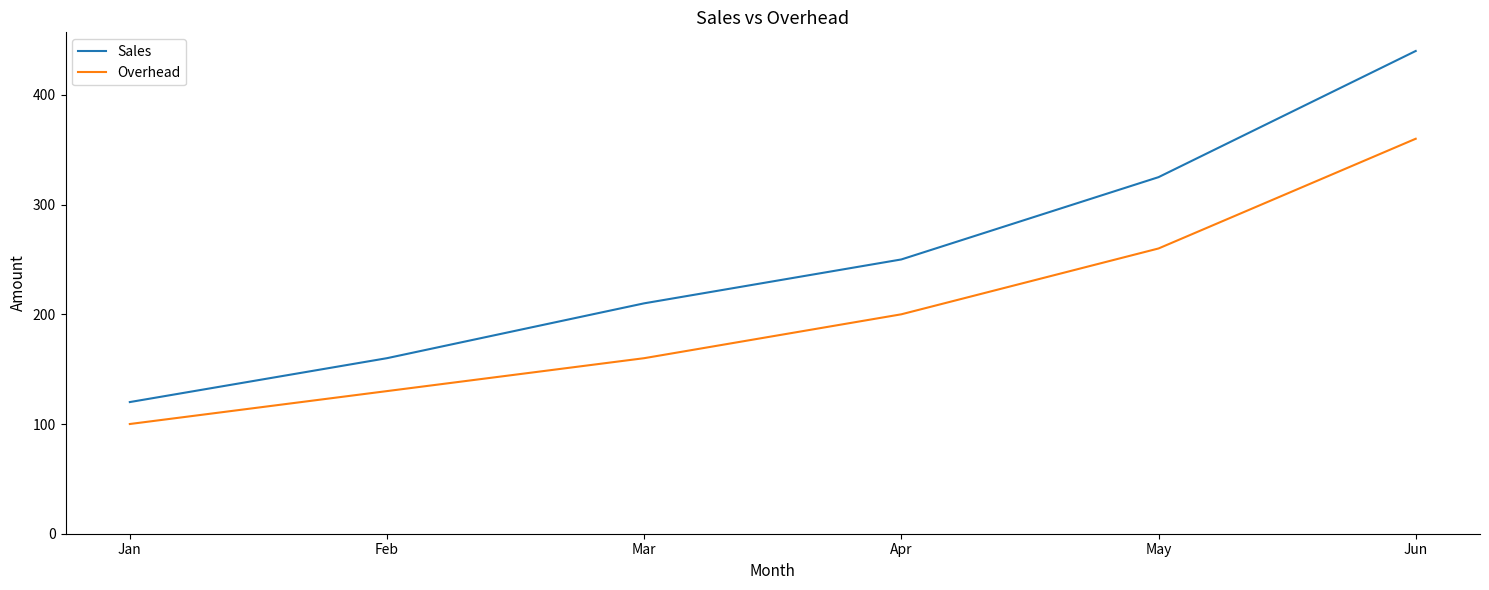

How many Sales values are between 160 and 325?

4